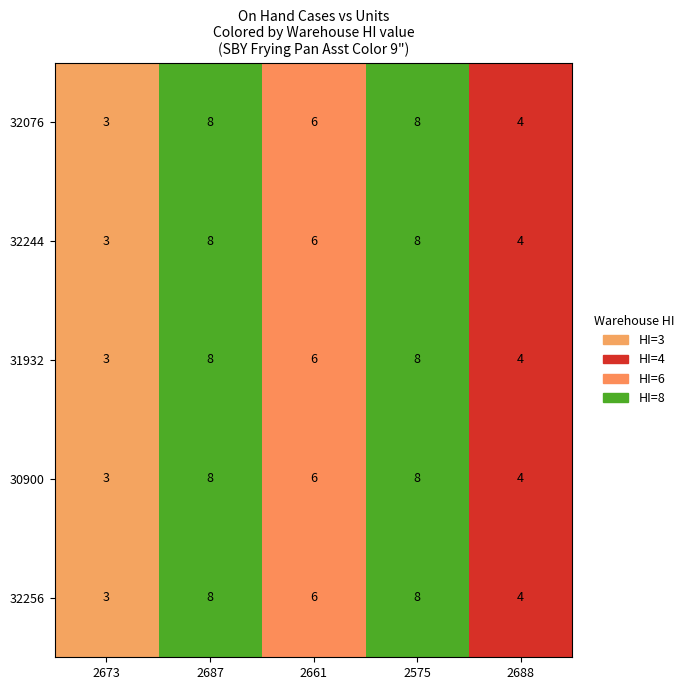

Reading left to right, transcribe all the data shown in this chart.

32076: 3	8	6	8	4
32244: 3	8	6	8	4
31932: 3	8	6	8	4
30900: 3	8	6	8	4
32256: 3	8	6	8	4